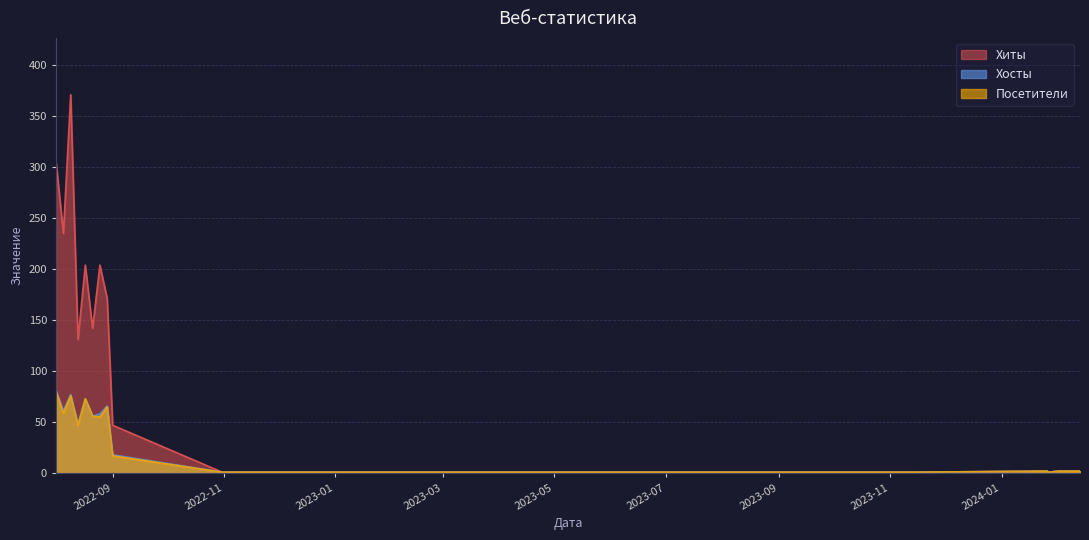

What is the highest value of the Хиты series?

371